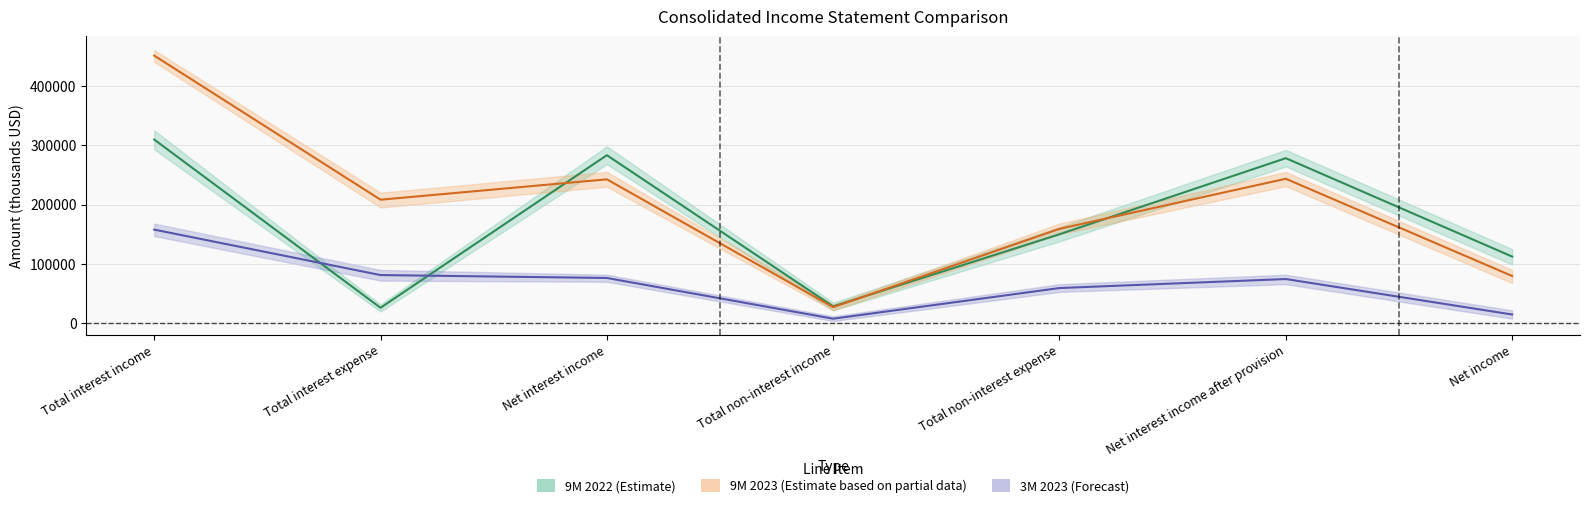

How many interior local valleys does the 9M 2022 midline series have?

2